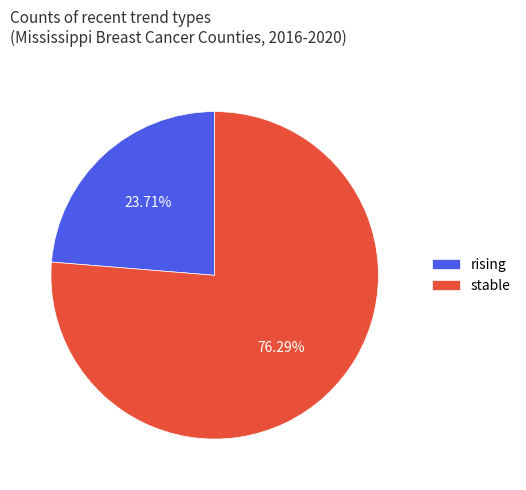

The rising slice represents 1% of the pie. True or false?

False